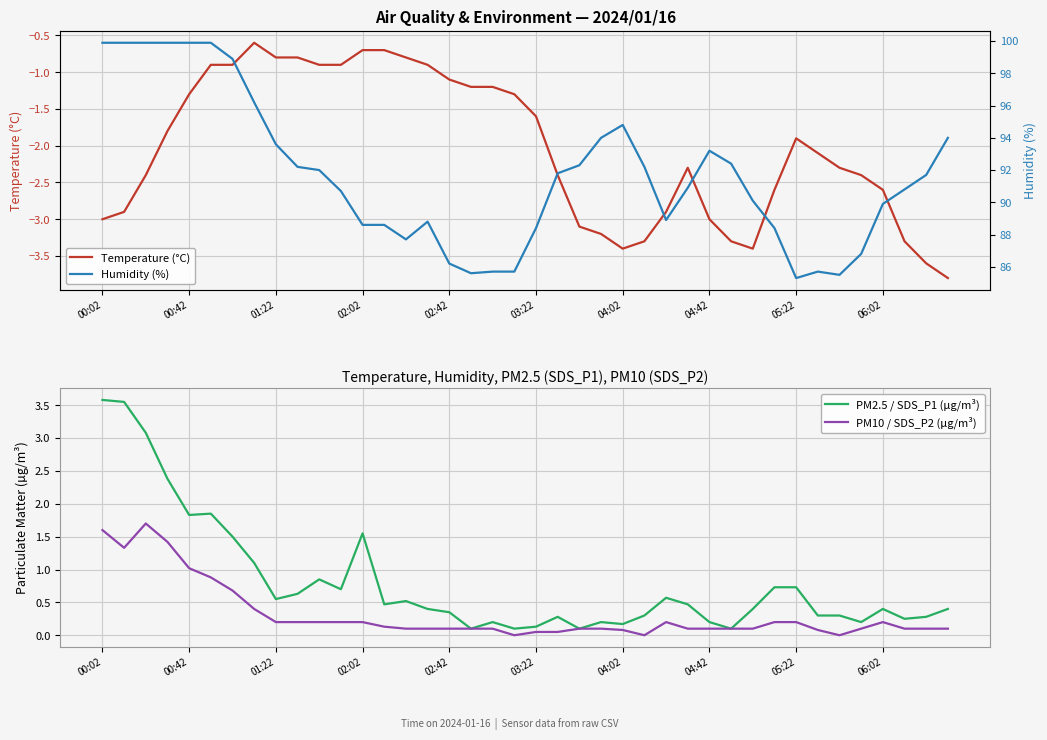

The Temperature (°C) series shows -3.4 at 04:02. True or false?

True